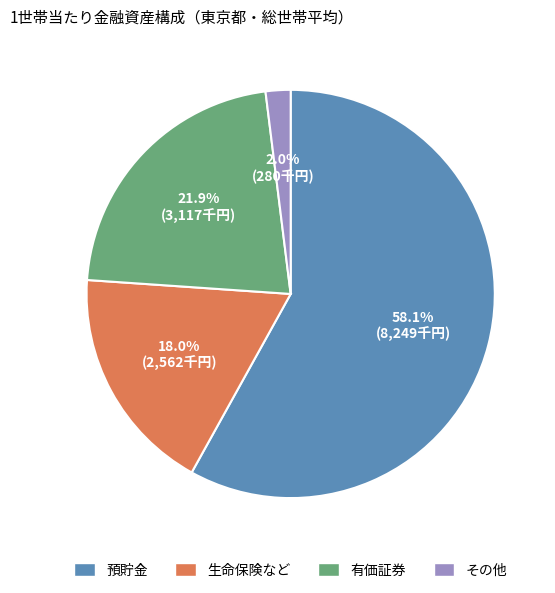

Which category has the smallest portion of the pie?

その他